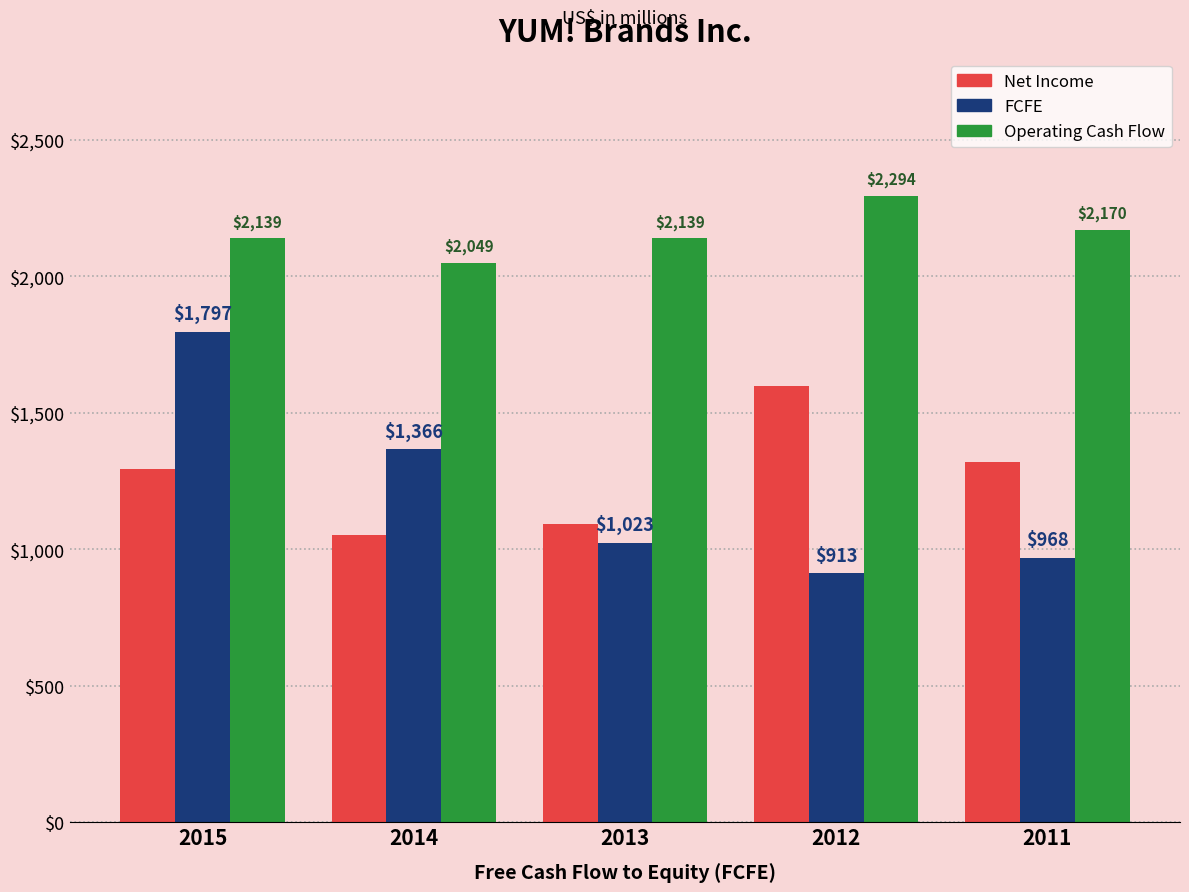

How many data points in Net Income are less than 1293?

2